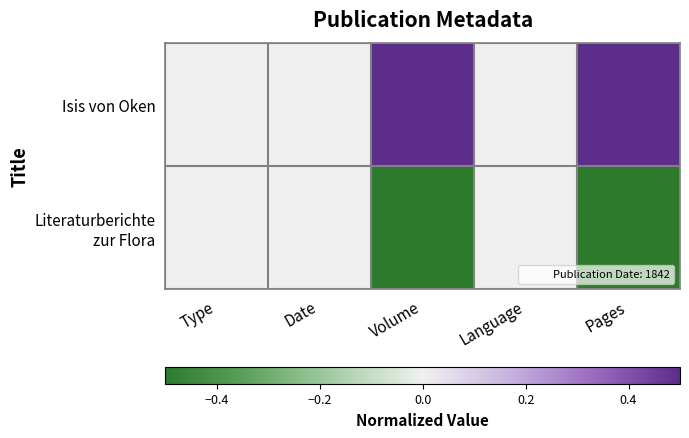

Between Pages and Type, which is larger?

Pages